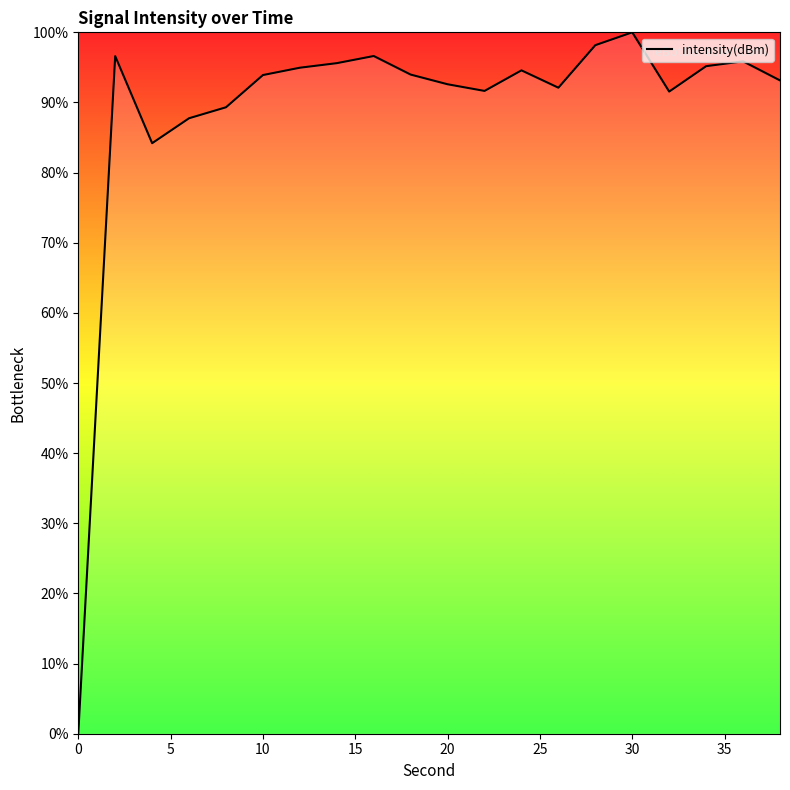

What is the maximum value shown in the chart?

100.0